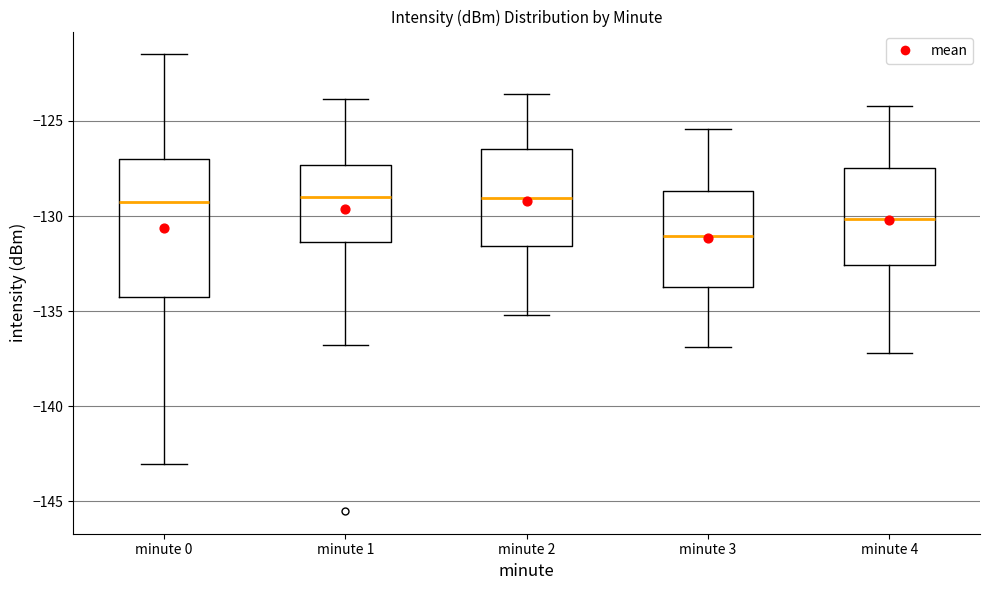

Reading left to right, read every box against the y-axis: the position of its median line, the range the box covers, and the ends of its whiskers. The values are not printed on the chart, so give them approximately, as read against the axis.

minute 0: median -129.5, box -134.5 to -127.0, whiskers -143.0 to -121.5
minute 1: median -129.0, box -131.5 to -127.5, whiskers -137.0 to -124.0
minute 2: median -129.0, box -131.5 to -126.5, whiskers -135.0 to -123.5
minute 3: median -131.0, box -133.5 to -128.5, whiskers -137.0 to -125.5
minute 4: median -130.0, box -132.5 to -127.5, whiskers -137.0 to -124.0